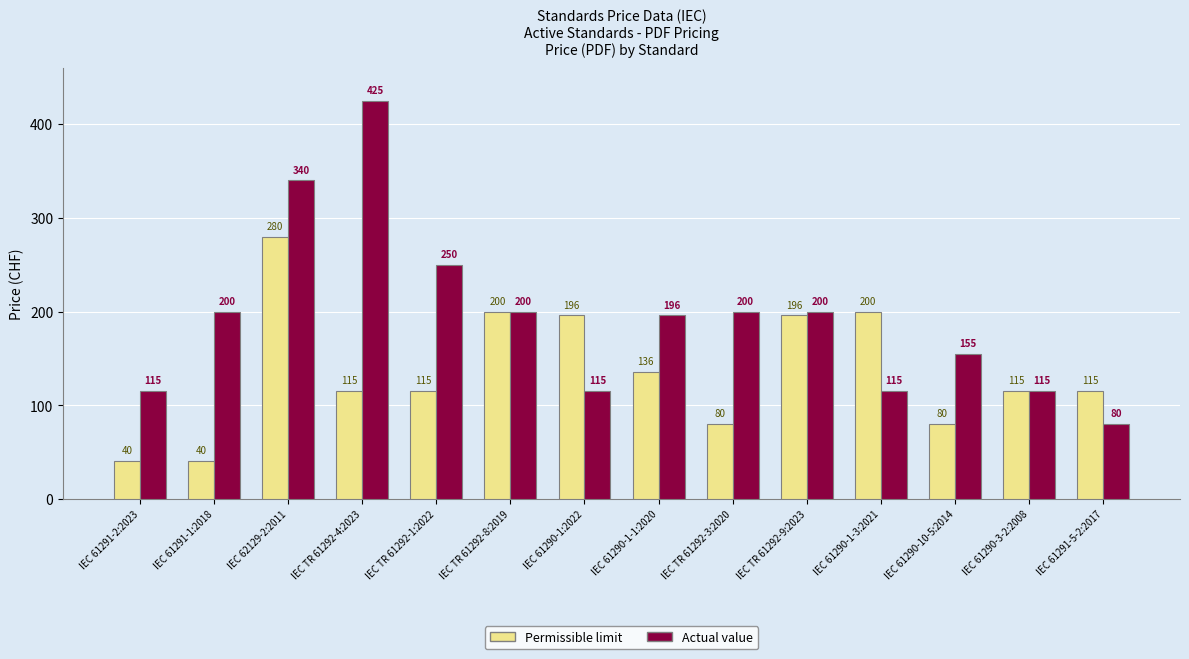

What value does the Permissible limit series have at IEC TR 61292-1:2022?

115.0